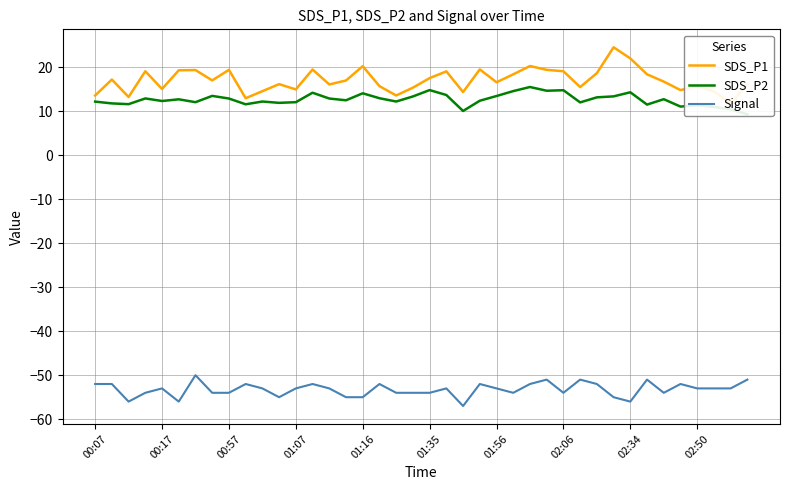

What is the lowest value of the Signal series?

-57